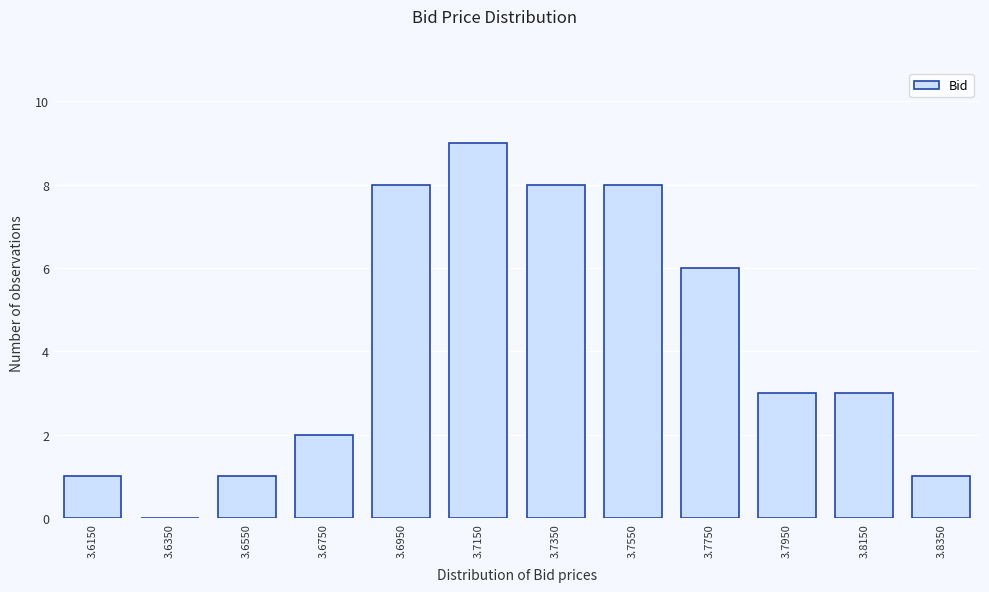

Reading left to right, extract all data points from this chart.

3.6150=1	3.6350=0	3.6550=1	3.6750=2	3.6950=8	3.7150=9	3.7350=8	3.7550=8	3.7750=6	3.7950=3	3.8150=3	3.8350=1